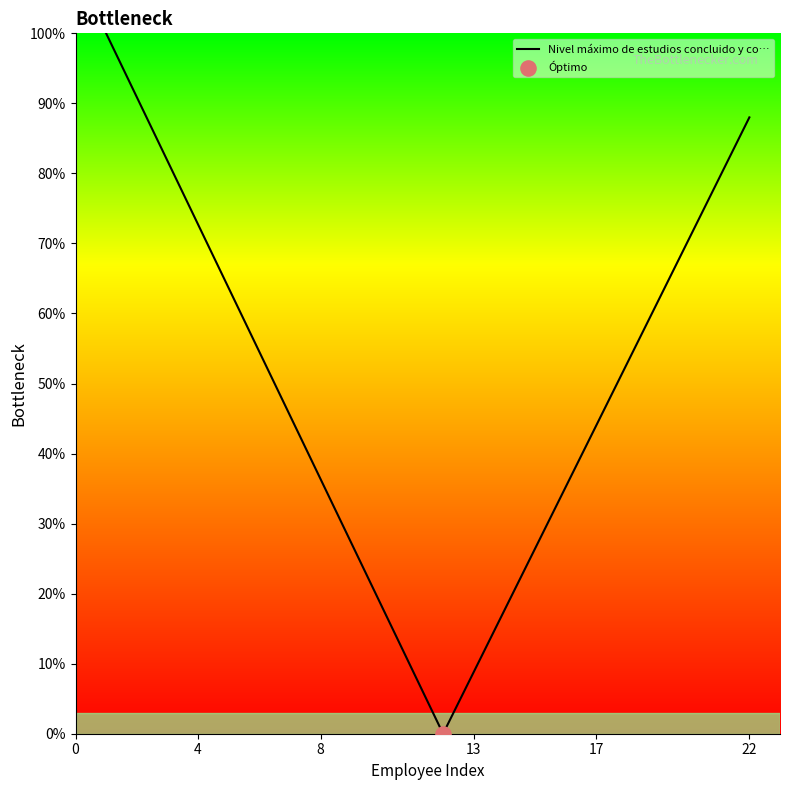

What is the difference between the maximum and minimum values?

100.0